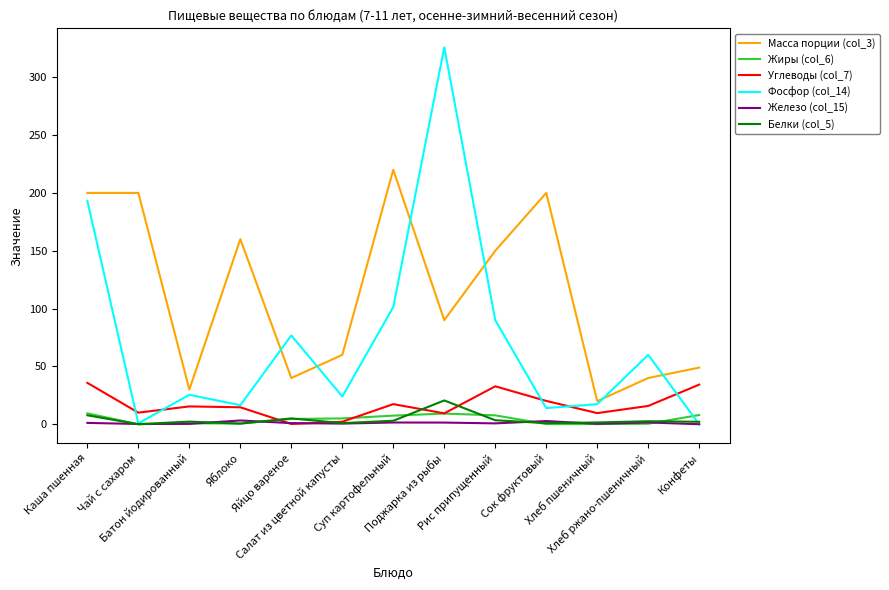

Which series has the largest total across all categories?

Масса порции (col_3)